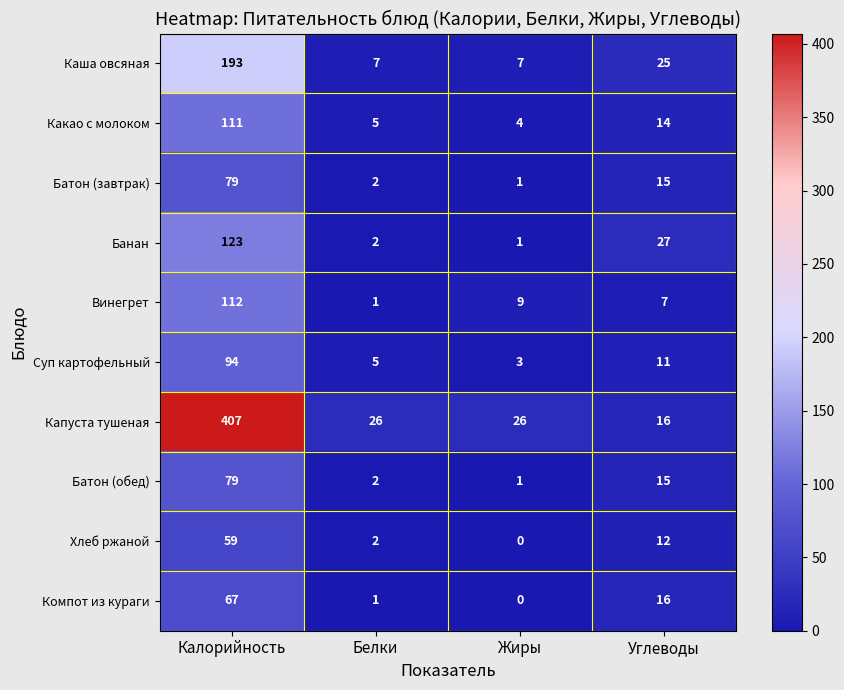

Rank the categories by Хлеб ржаной value from highest to lowest.

Калорийность, Углеводы, Белки, Жиры